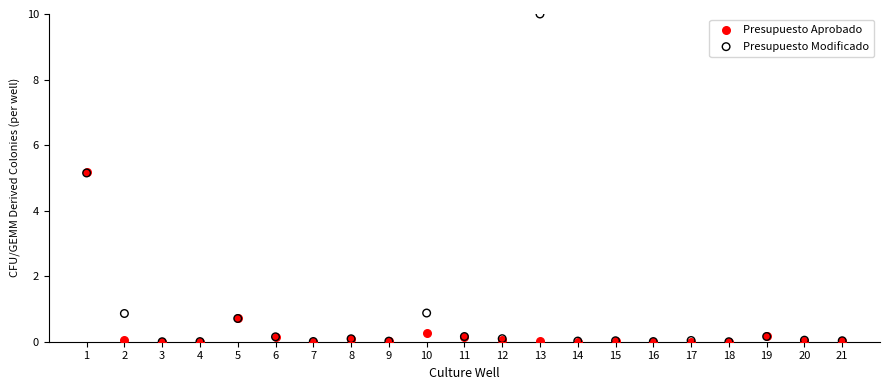

What are all the series names shown in the legend?

Presupuesto Aprobado, Presupuesto Modificado